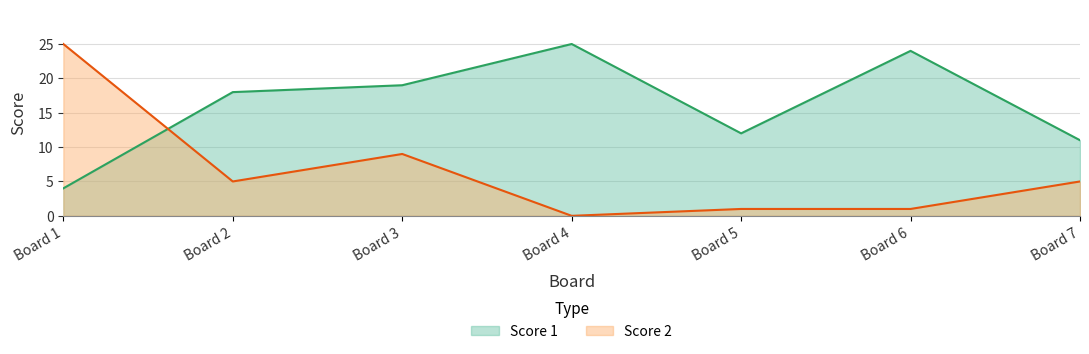

What is the value of the Score 1 point at the 5th from the left?

12